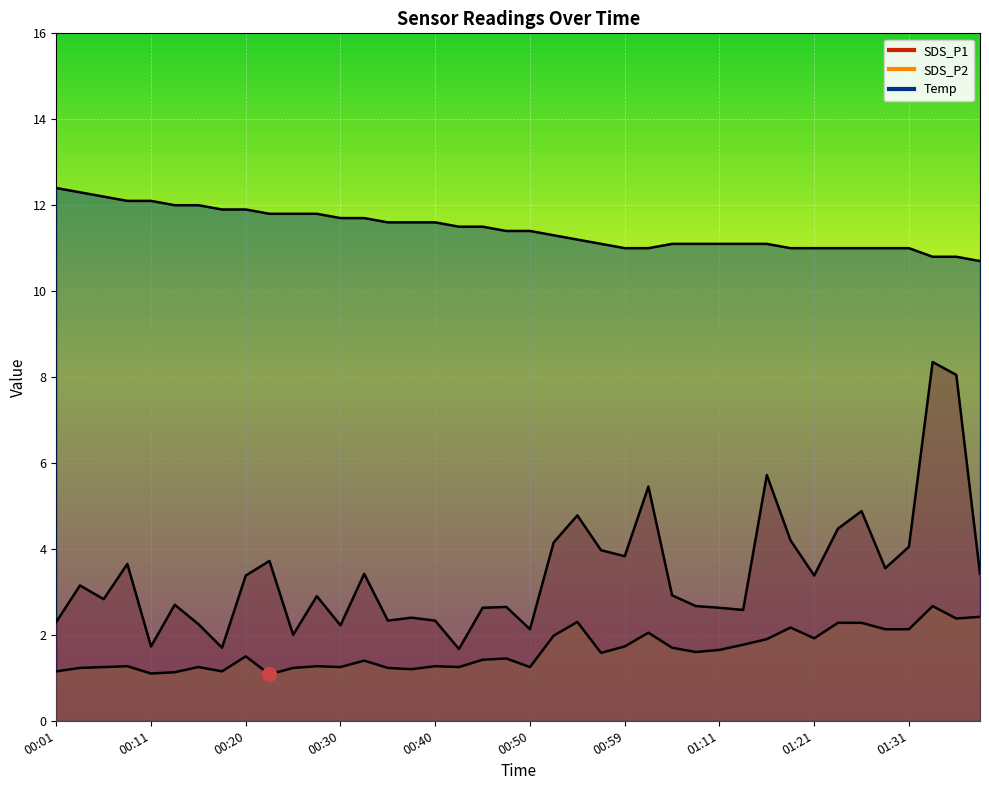

Is the value of SDS_P1 at 01:31 greater than the value of Temp at 01:08?

No